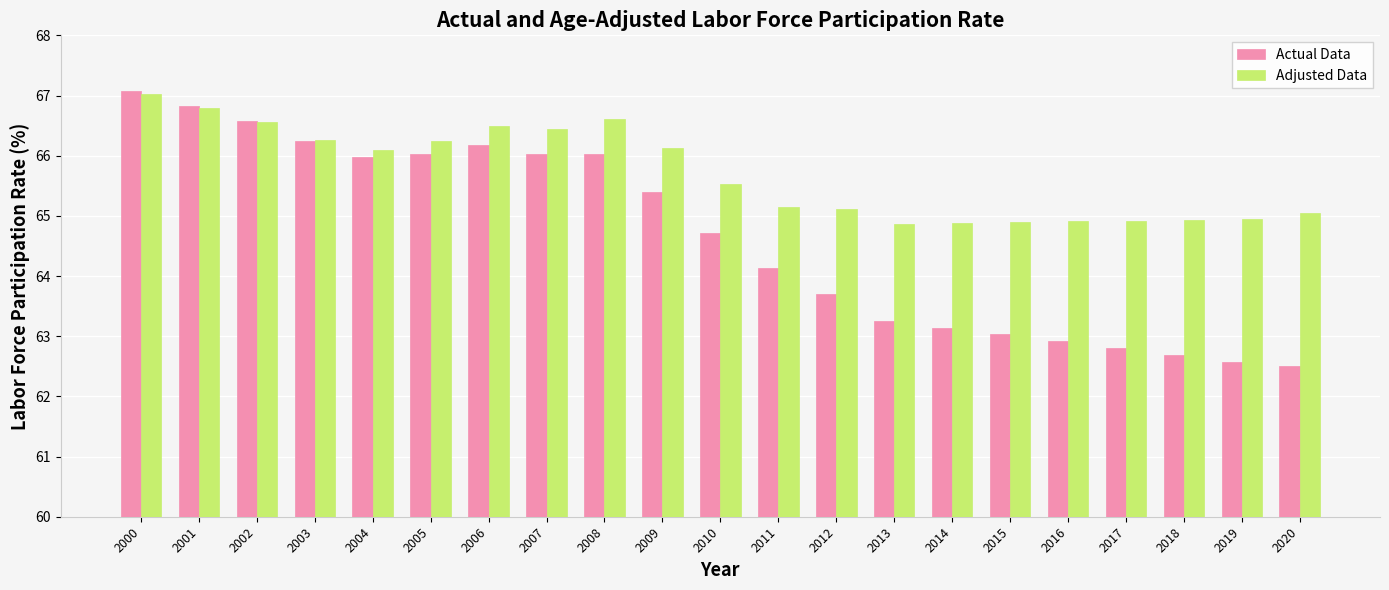

Count the number of data series in this chart.

2